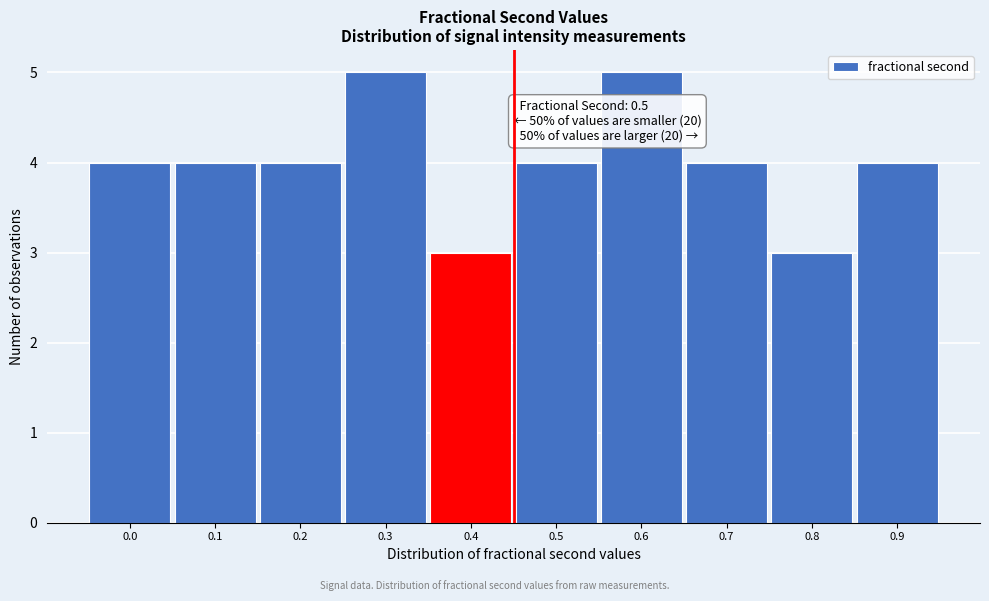

Reading left to right, what are all the values shown in this chart?

4	4	4	5	3	4	5	4	3	4